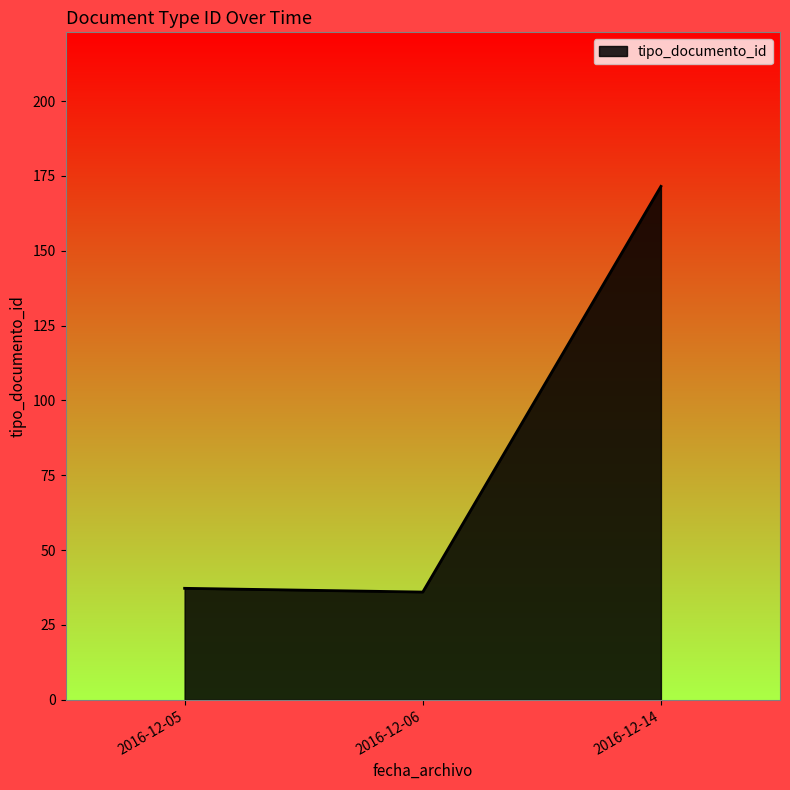

The chart shows a value of 37.2 at 2016-12-05. True or false?

True